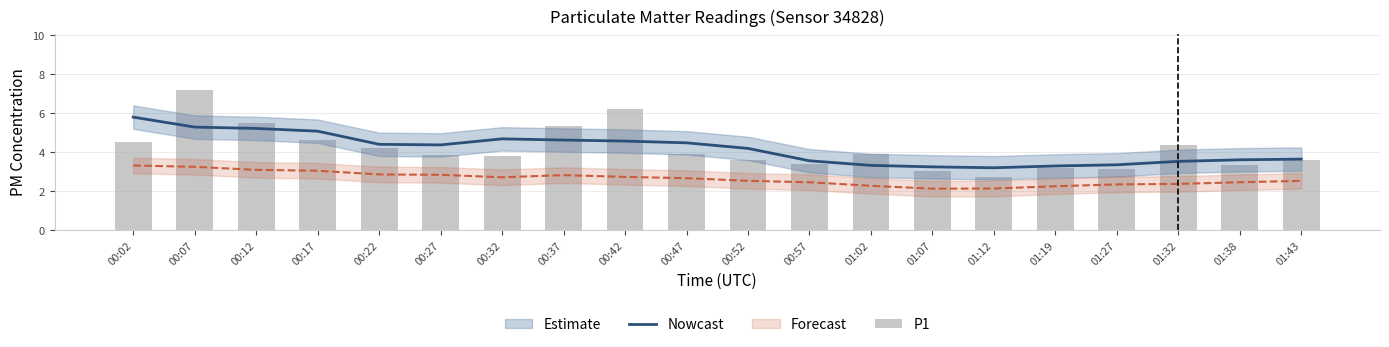

Reading left to right, extract all data points from this chart.

Nowcast: 5.8	5.3	5.2	5.1	4.4	4.4	4.7	4.6	4.6	4.5	4.2	3.6	3.3	3.3	3.2	3.3	3.4	3.5	3.6	3.6
P1: 4.5	7.2	5.5	4.7	4.2	3.9	3.8	5.3	6.2	3.9	3.6	3.4	3.9	3.0	2.7	3.2	3.1	4.4	3.3	3.6